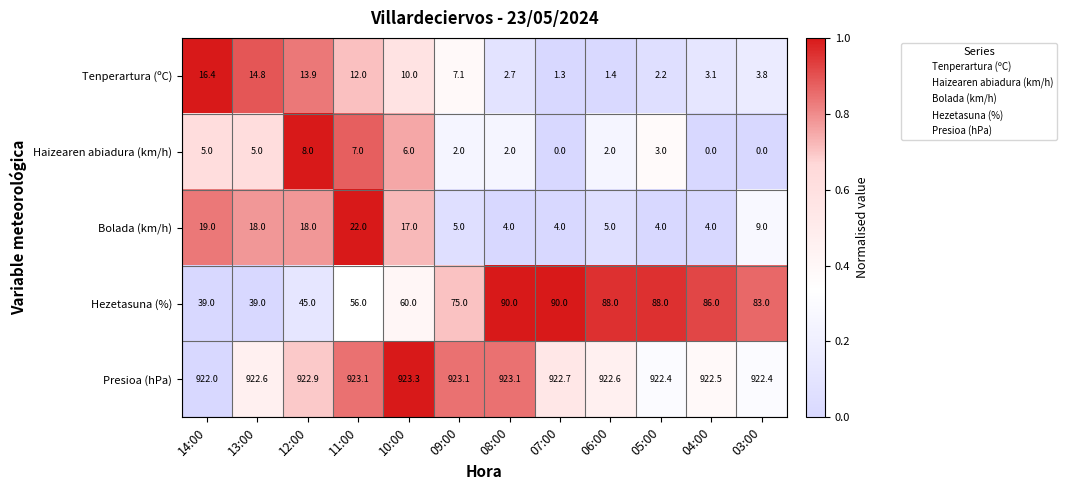

Read the Tenperartura (ºC) value at 10:00.

10.0